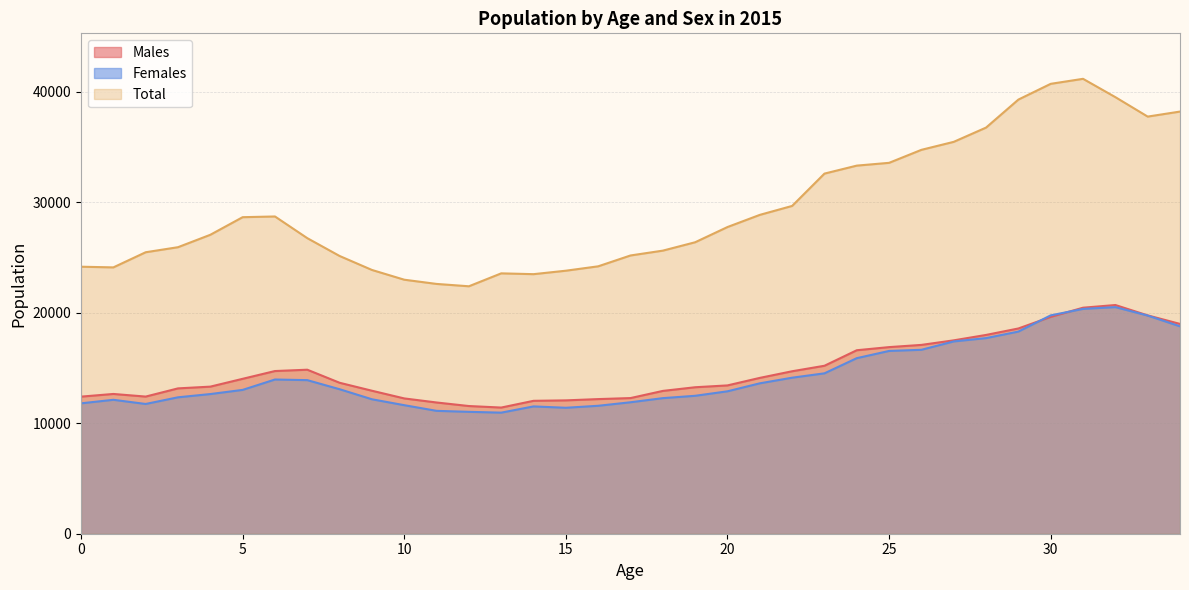

Where does the Males series first go above 13665?

5